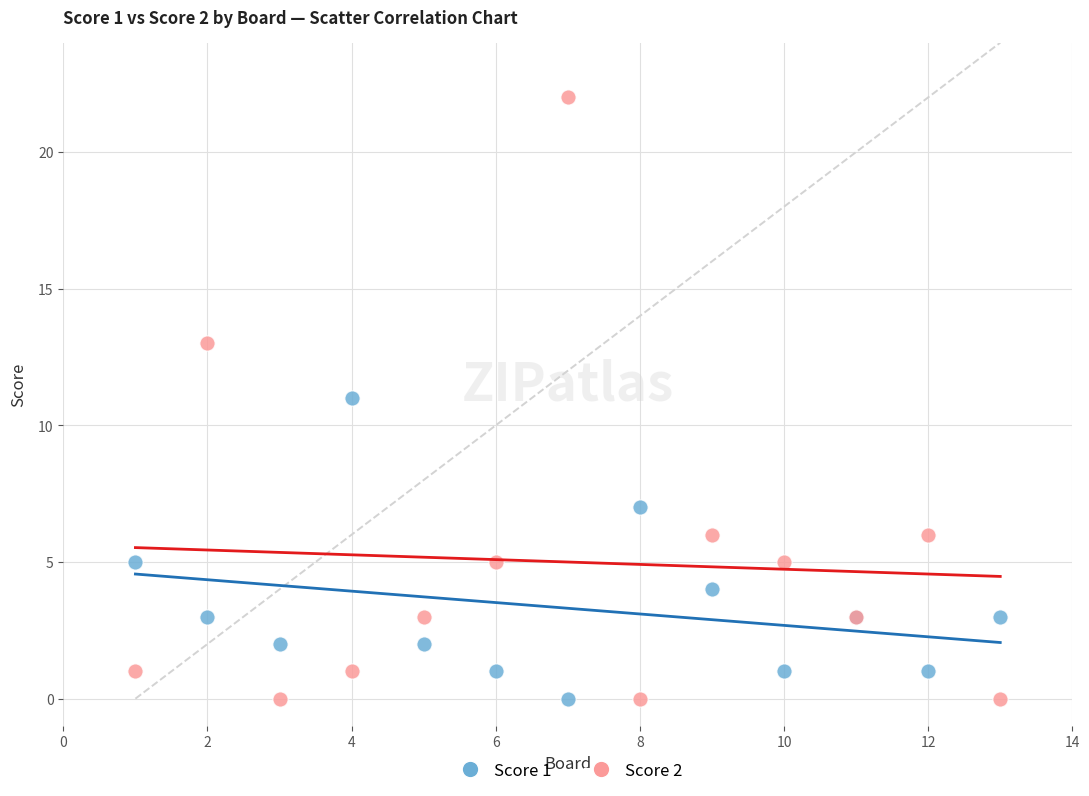

What are all the series names shown in the legend?

Score 1, Score 2